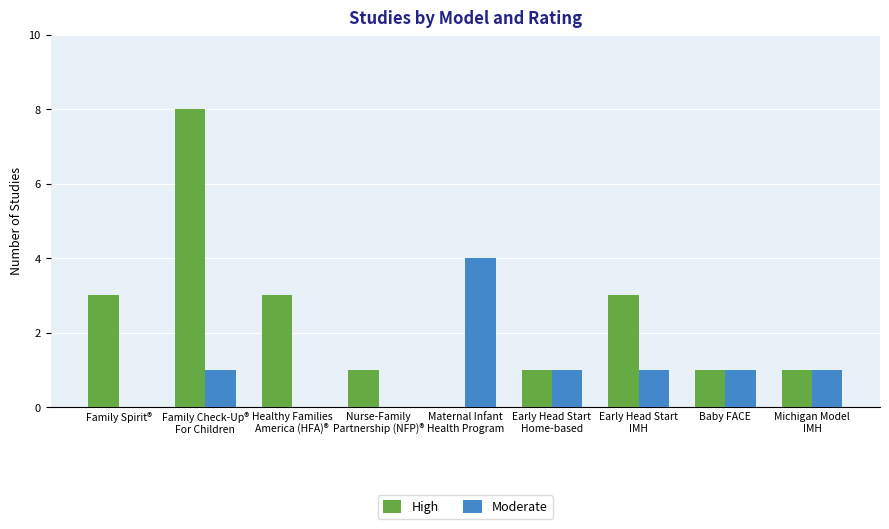

Which series has the largest total across all categories?

High